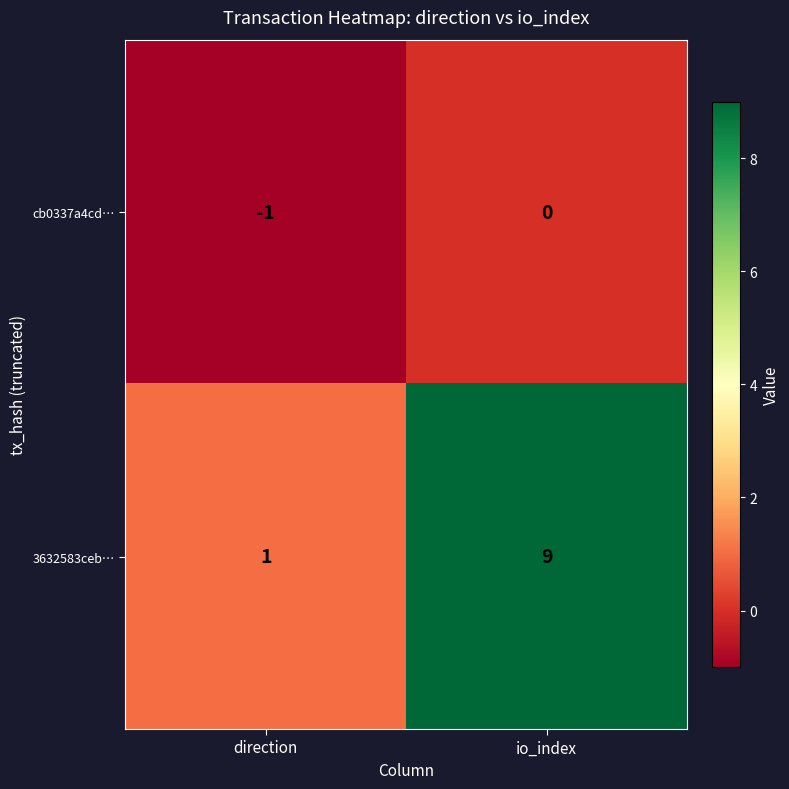

What is the difference between the highest and lowest values at io_index?

9